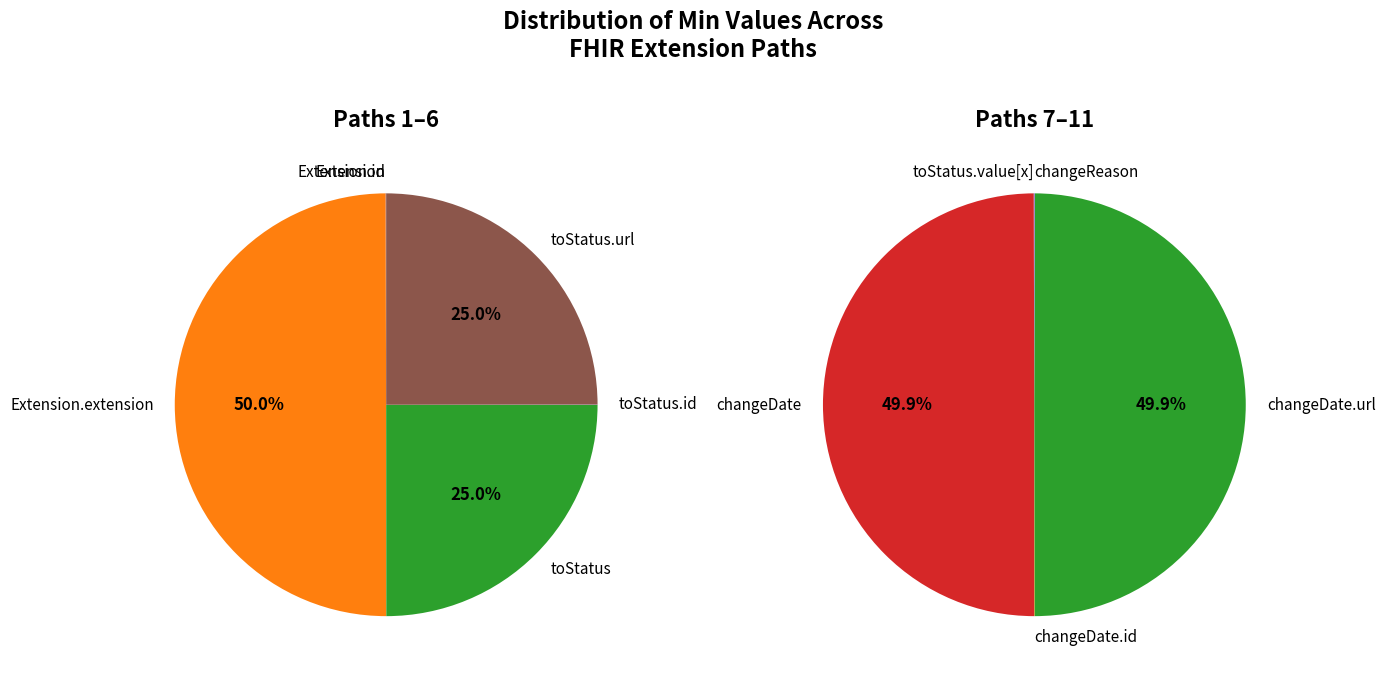

Between Extension.extension:toStatus.value[x] and Extension.extension:changeReason, which is larger?

Extension.extension:toStatus.value[x]